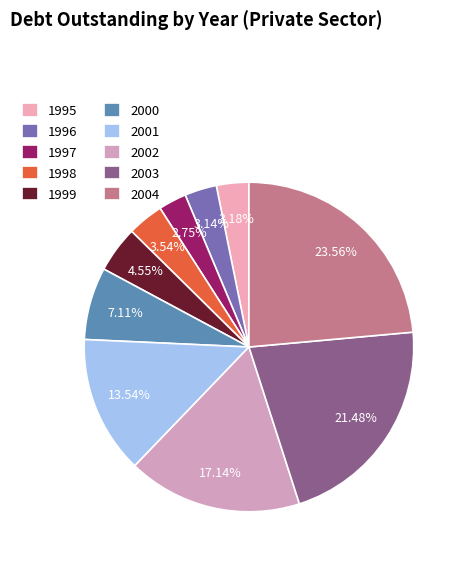

Which has a higher value, 1999 or 2000?

2000